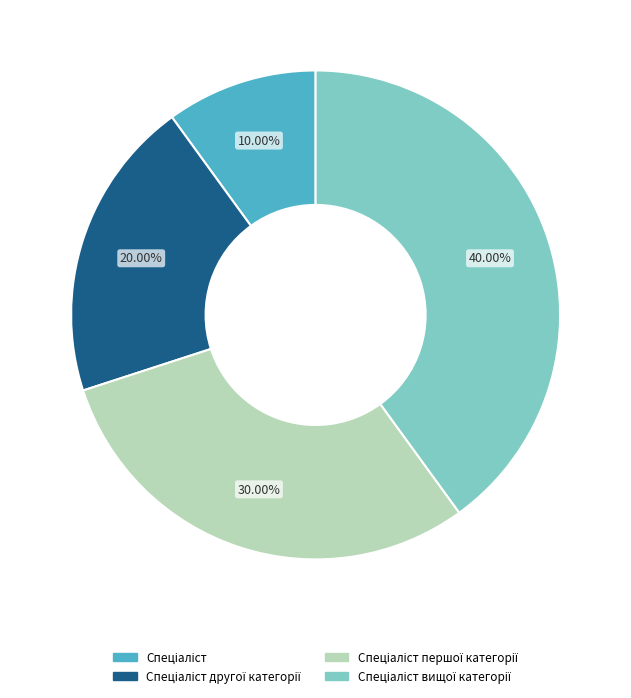

Does any single category account for the majority?

No